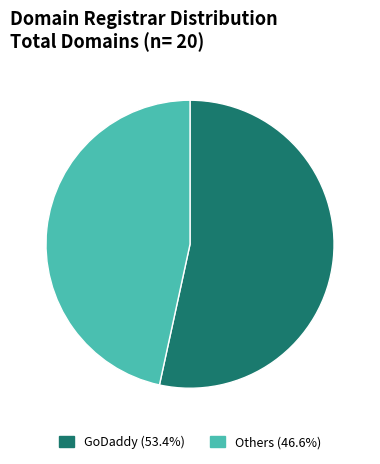

Does any single category account for the majority?

Yes